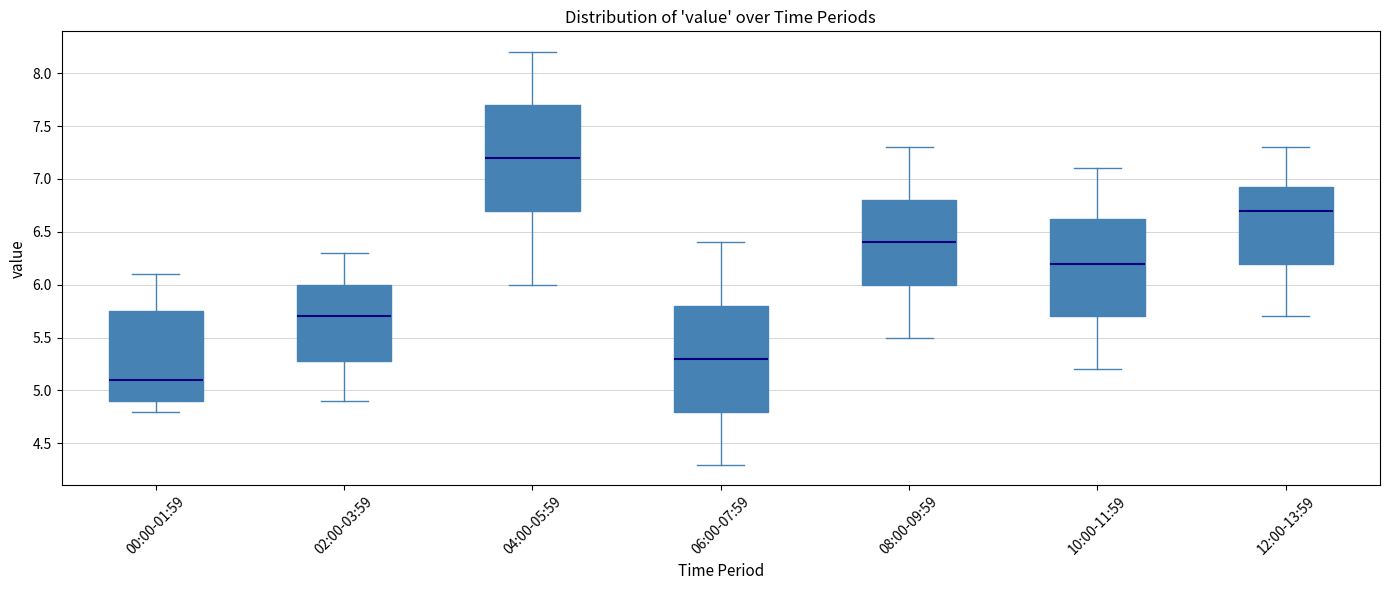

Which box has the highest median line?

04:00-05:59